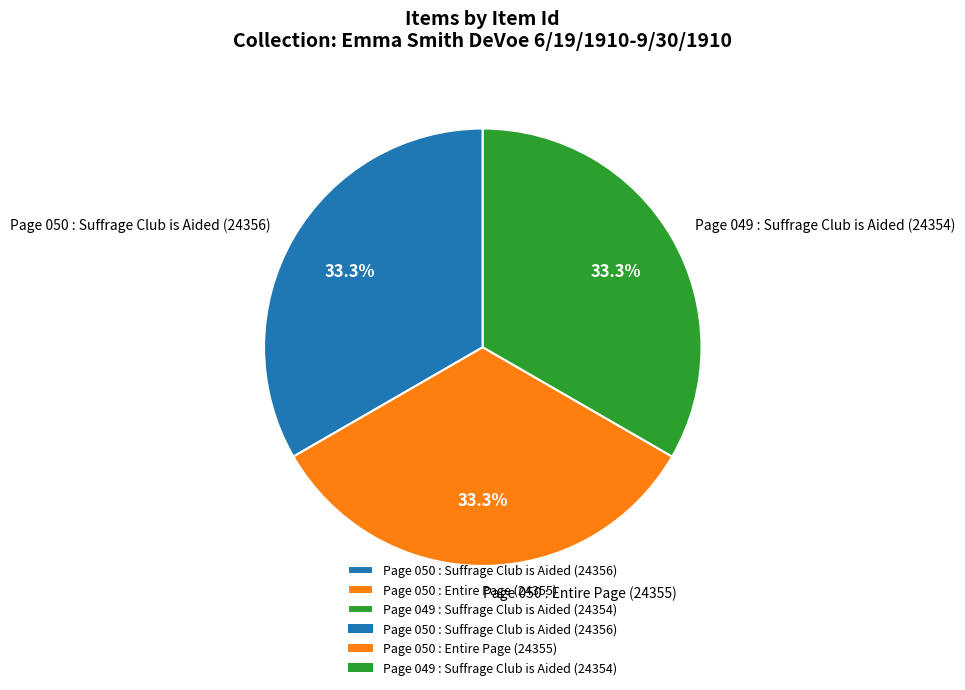

Is there a majority slice in this chart?

No